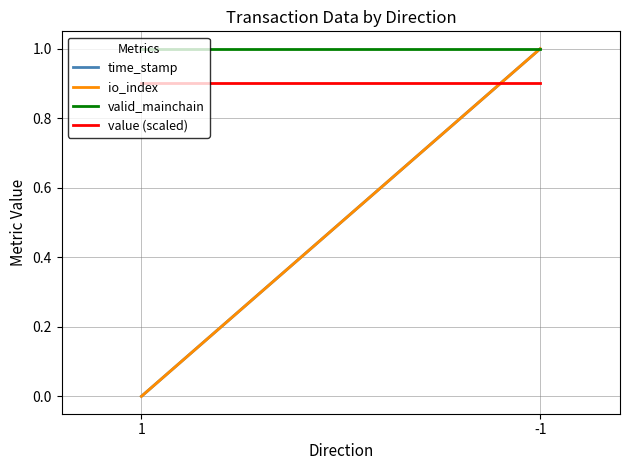

What is the sum of the io_index values at 1 and -1?

1.0